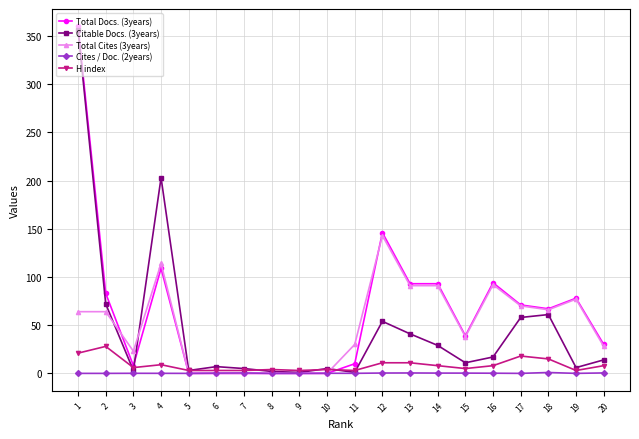

How many values in the Cites / Doc. (2years) series exceed 0?

14